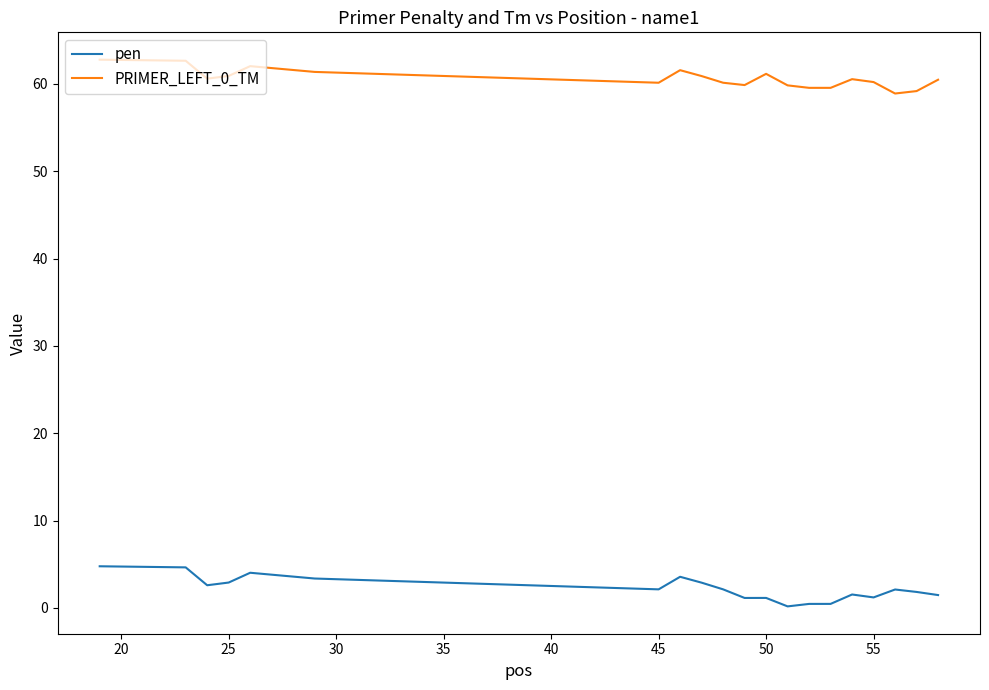

True or false: PRIMER_LEFT_0_TM and pen intersect in this chart.

False